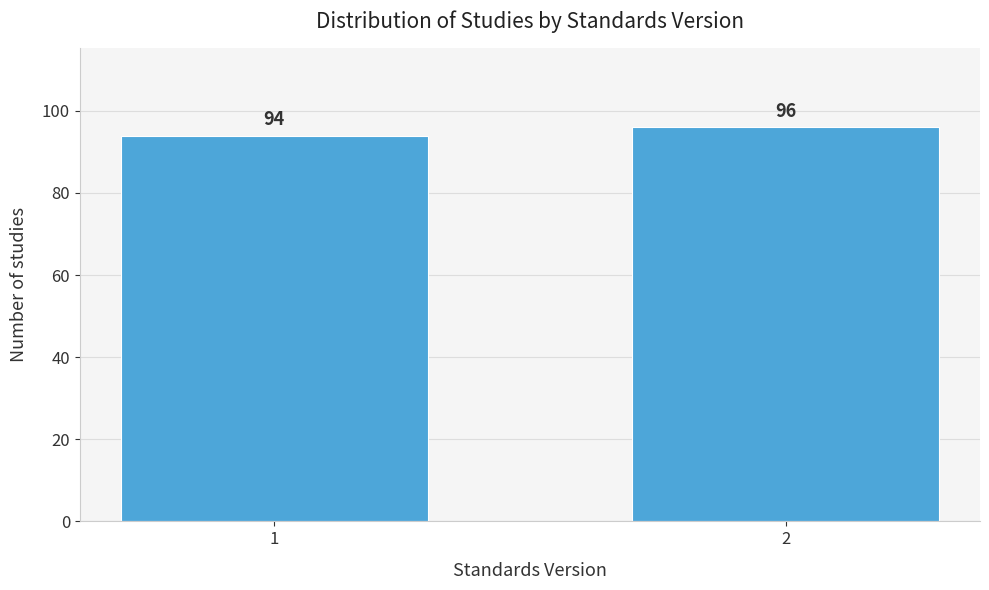

Reading left to right, extract all data points from this chart.

1=94	2=96